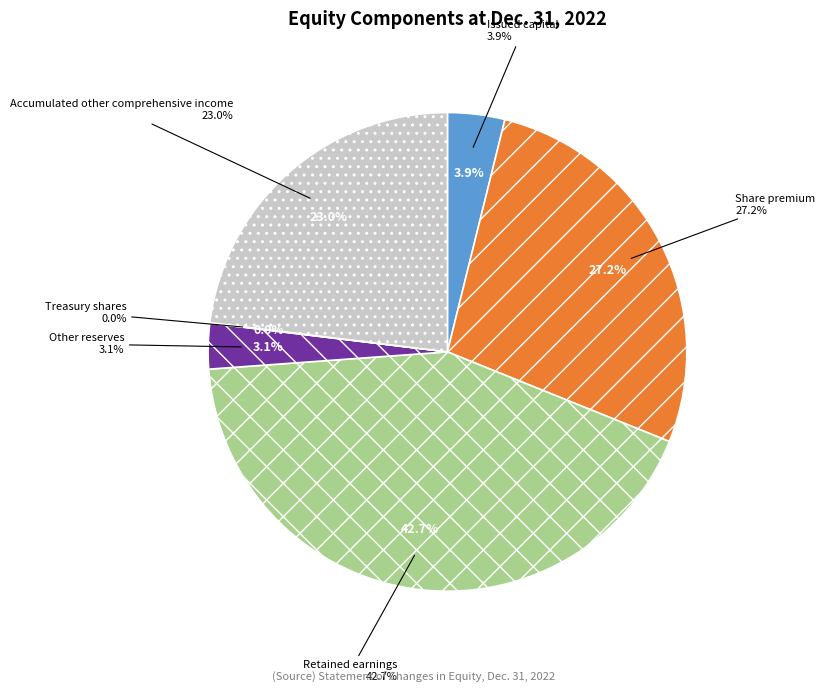

To the nearest percent, what is the average slice percentage?

17%